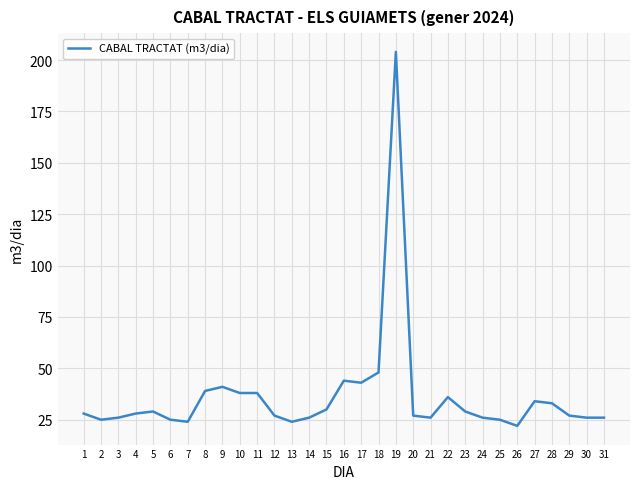

Reading left to right, transcribe all the data shown in this chart.

28	25	26	28	29	25	24	39	41	38	38	27	24	26	30	44	43	48	204	27	26	36	29	26	25	22	34	33	27	26	26